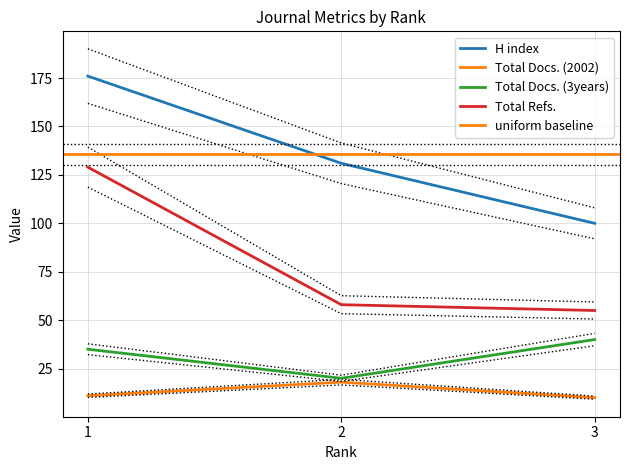

Count the Total Docs. (2002) values in the range 10 to 18.

3